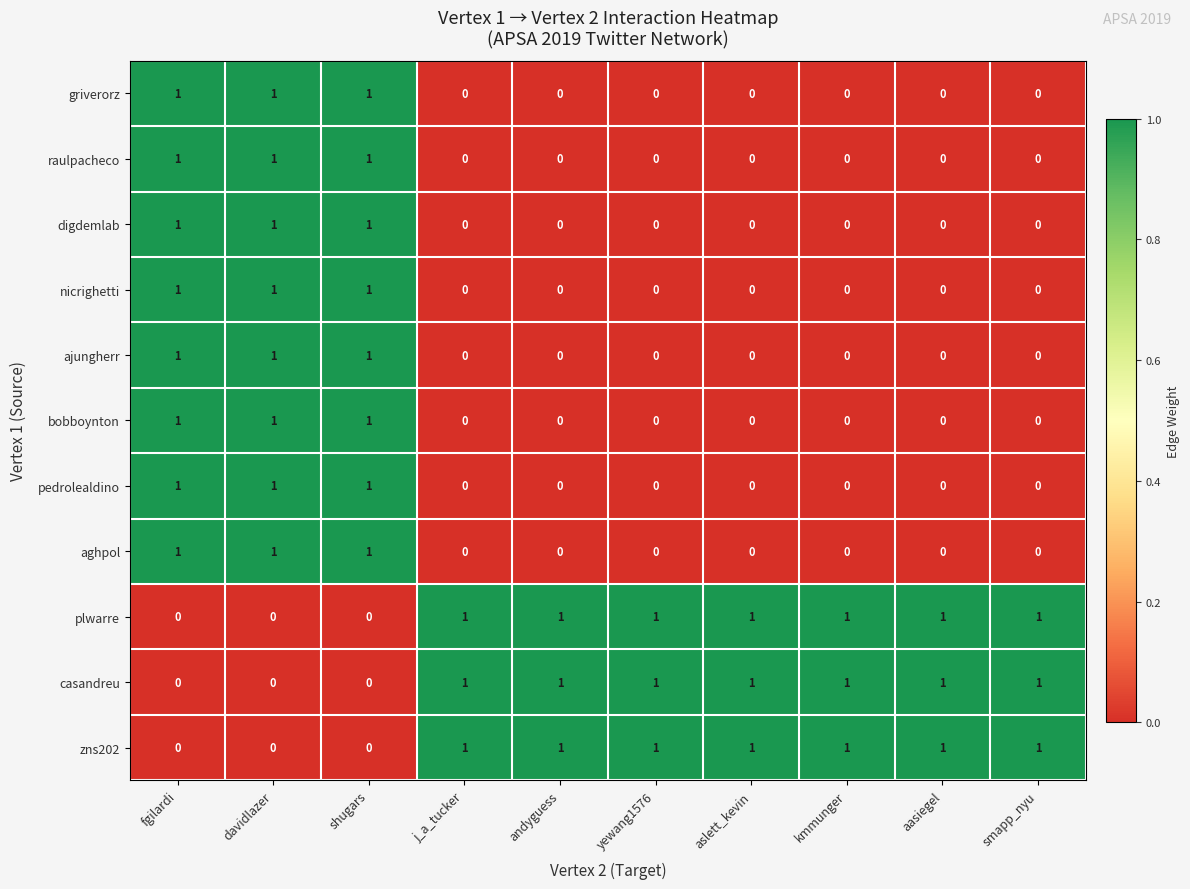

Count the nicrighetti values in the range 0 to 1.

10